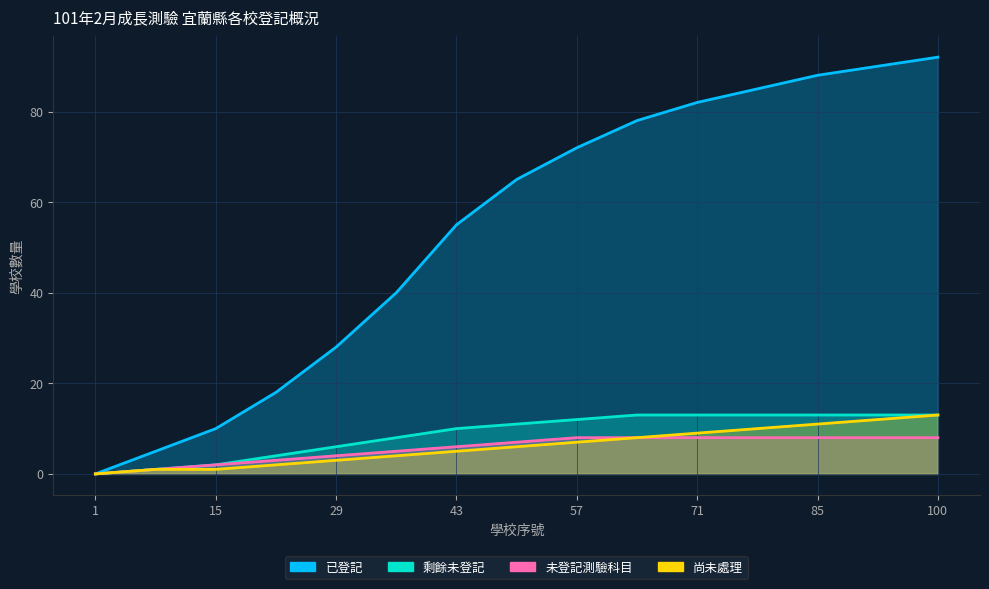

True or false: 未登記測驗科目 and 已登記 cross at least once.

False